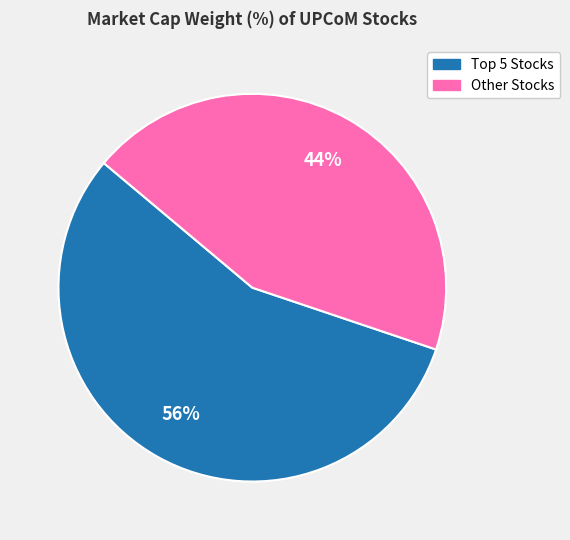

How many segments does this pie chart have?

2